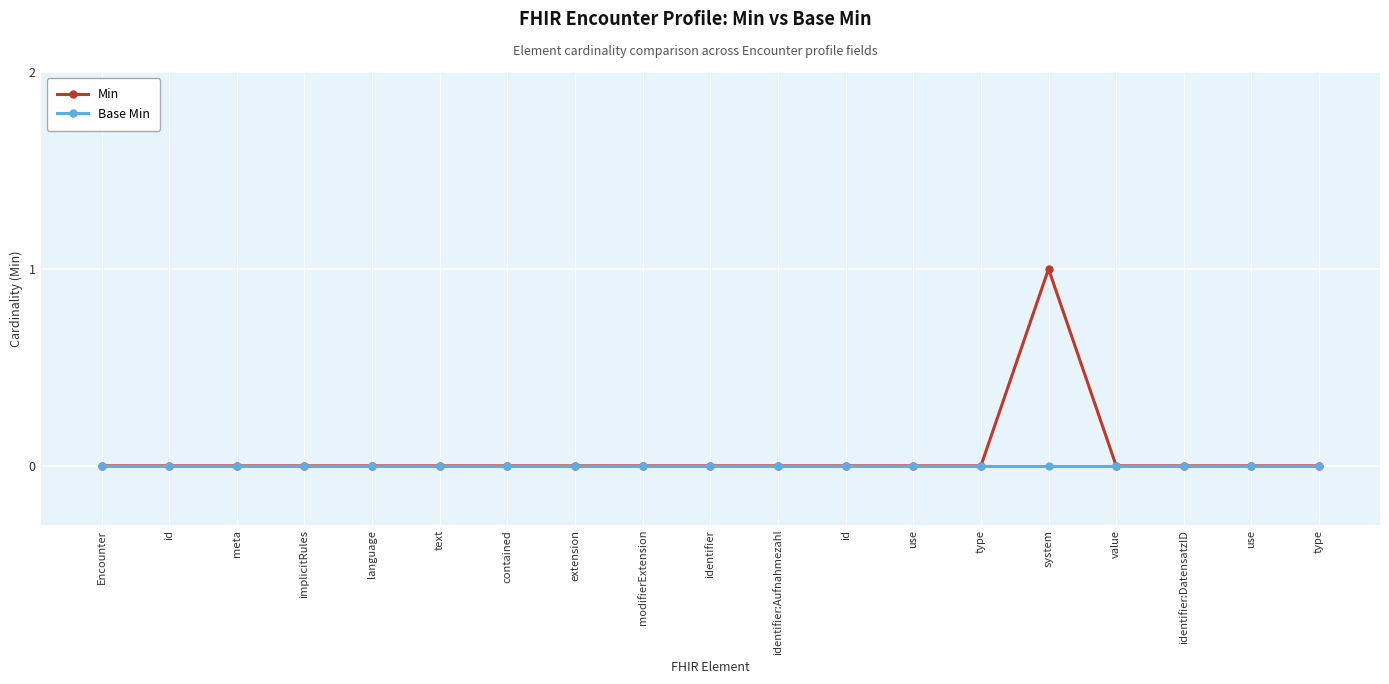

What are all the series names shown in the legend?

Min, Base Min